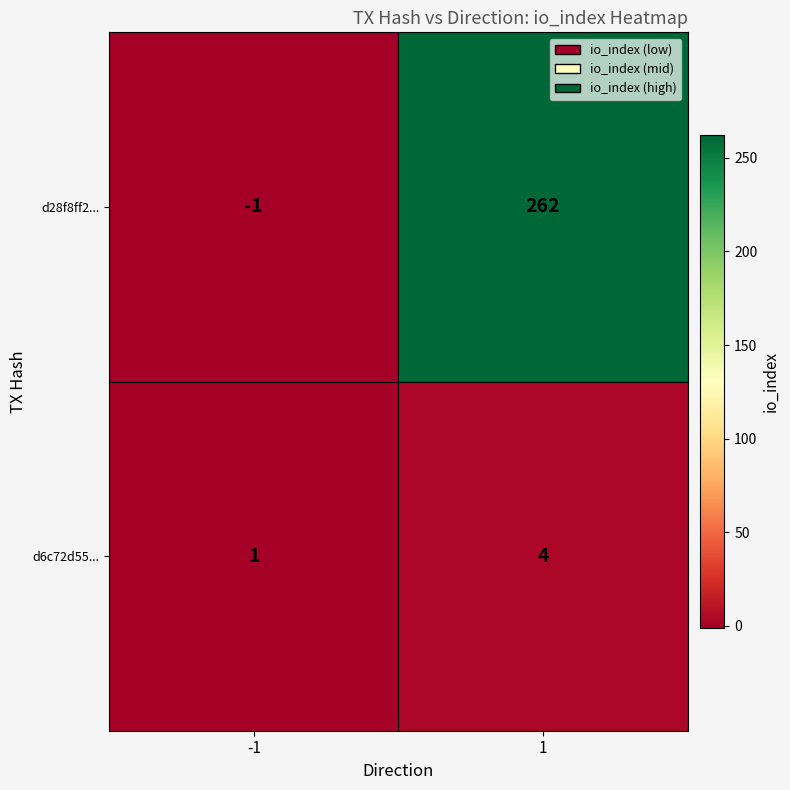

Rank the series at -1 from lowest to highest value.

d28f8ff2..., d6c72d55...